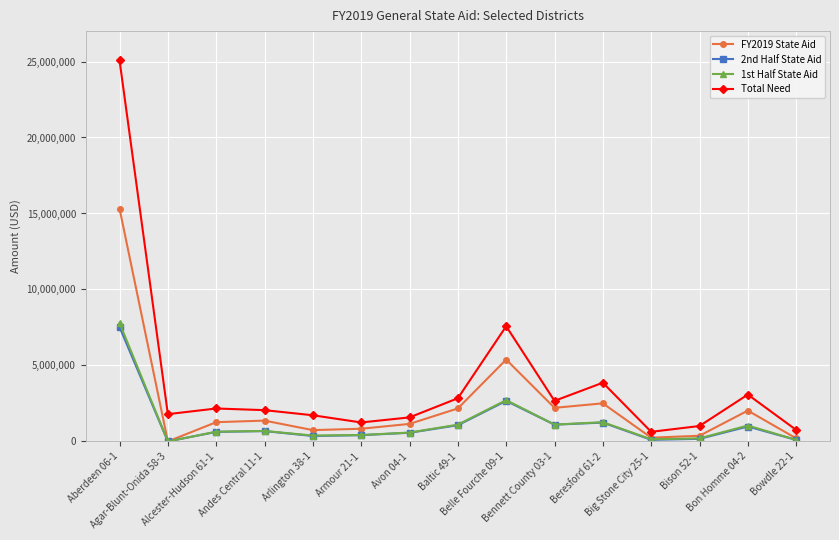

True or false: FY2019 State Aid and Total Need intersect in this chart.

False